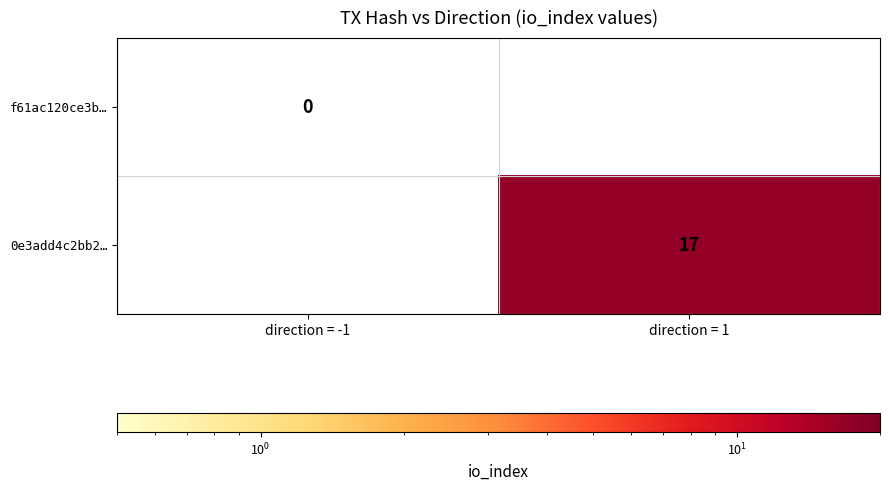

The 0e3add4c2bb2… series shows 17 at direction = 1. True or false?

True